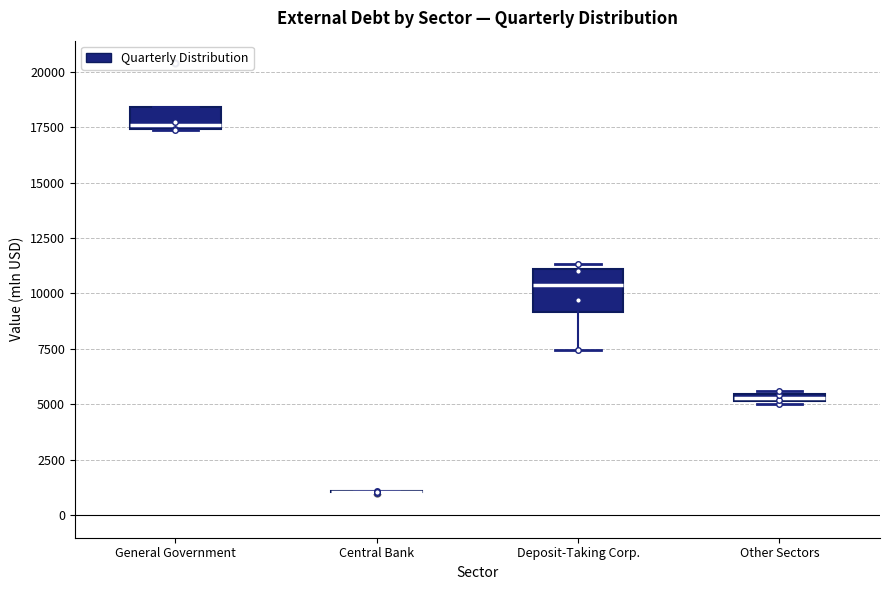

Where does the lower whisker of the box for Deposit-Taking Corp. end on the y-axis? The values are not printed on the chart, so give them approximately, as read against the axis.

7500